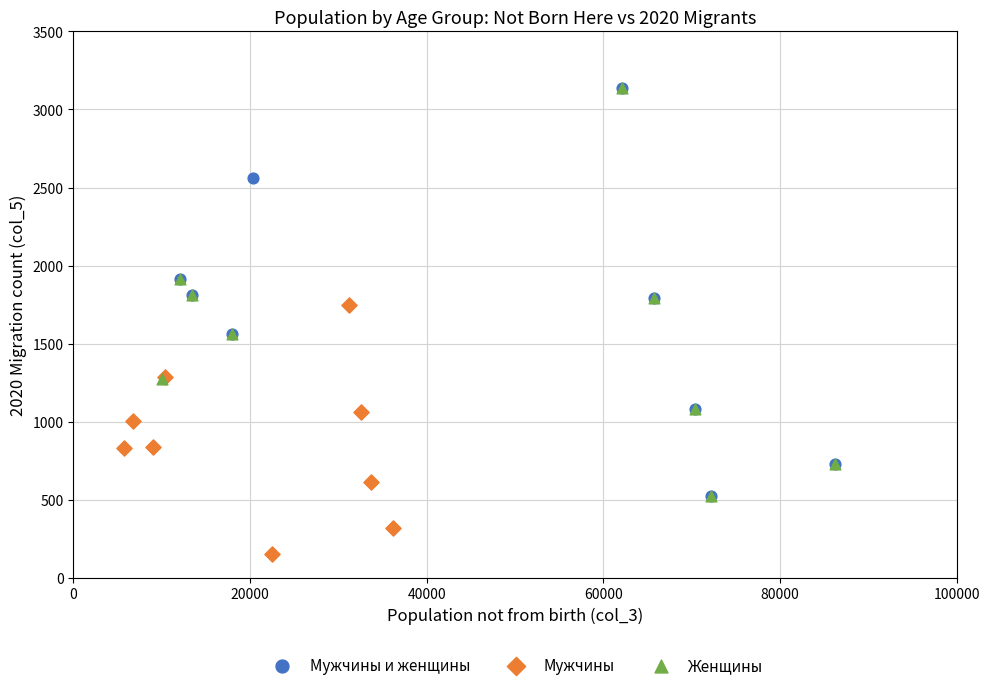

What are all the series names shown in the legend?

Мужчины и женщины, Мужчины, Женщины